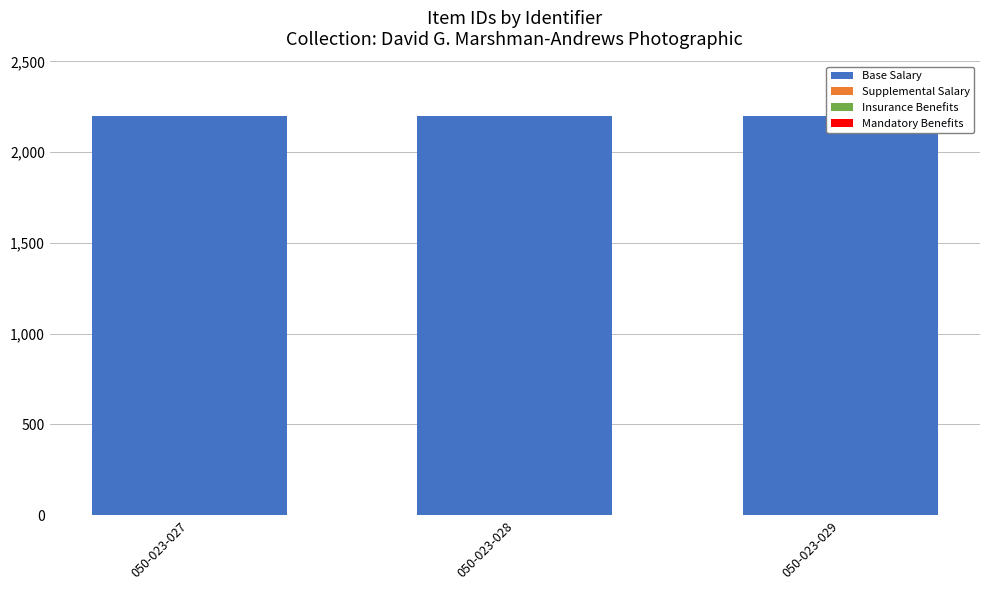

Is it true that Base Salary equals 2199 at 050-023-028?

True